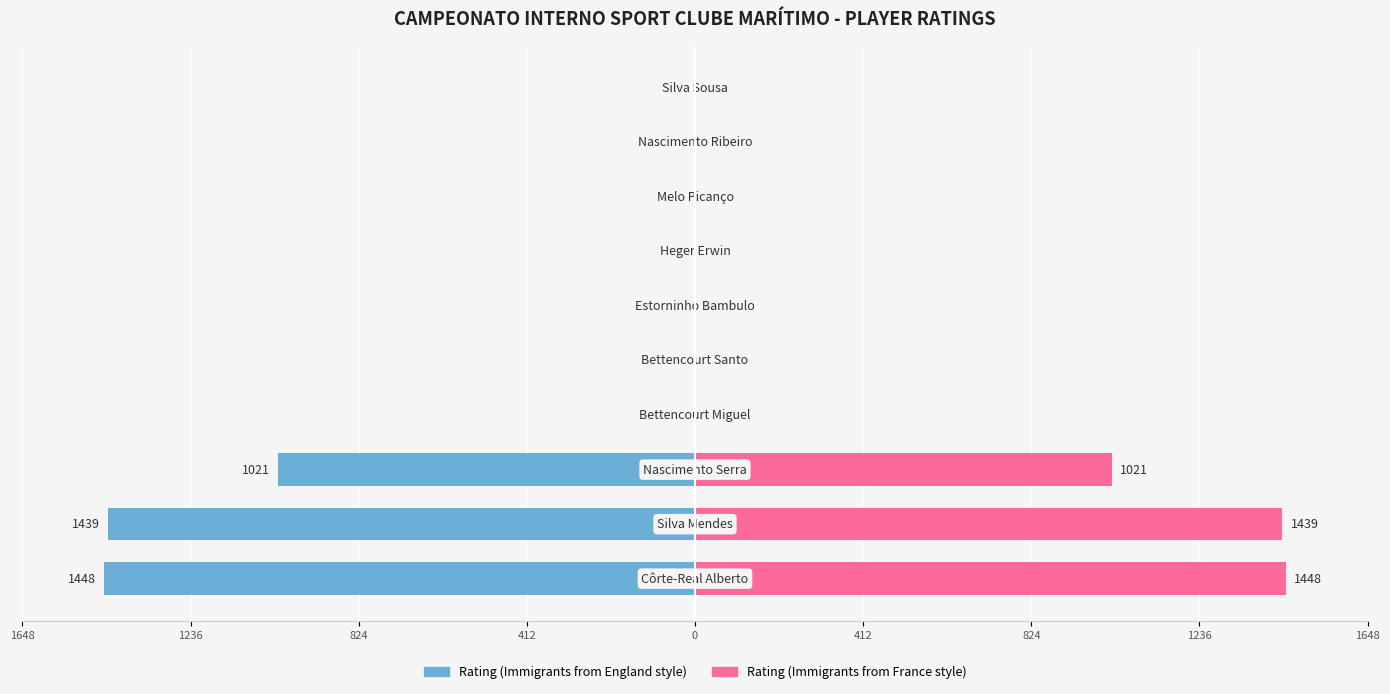

What is the value of the Rating (right) bar at the 1st from the left?

1448